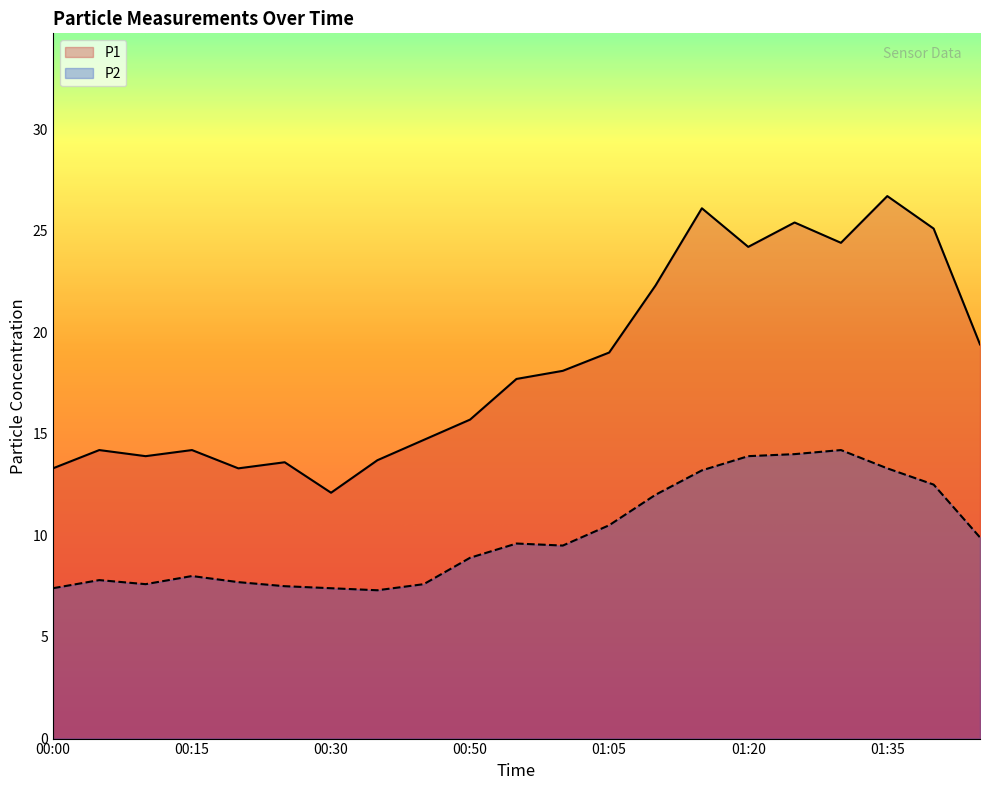

Rank the categories by P1 value from highest to lowest.

01:35, 01:15, 01:25, 01:40, 01:30, 01:20, 01:10, 01:45, 01:05, 01:00, 00:55, 00:50, 00:40, 00:05, 00:15, 00:10, 00:35, 00:25, 00:00, 00:20, 00:30